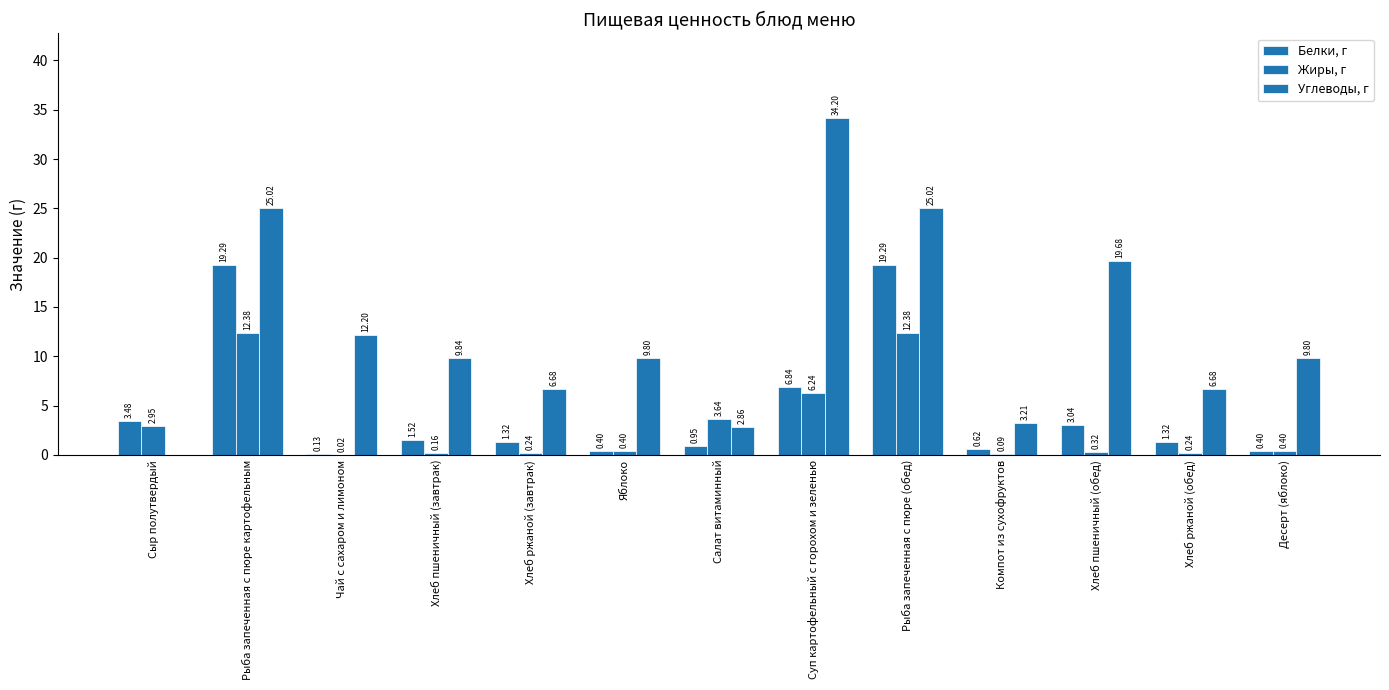

At how many categories does at least one series exceed 26?

1